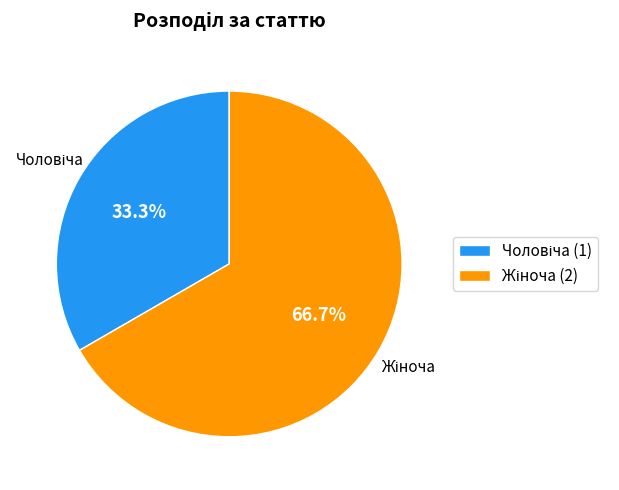

How many slices are in this pie chart?

2